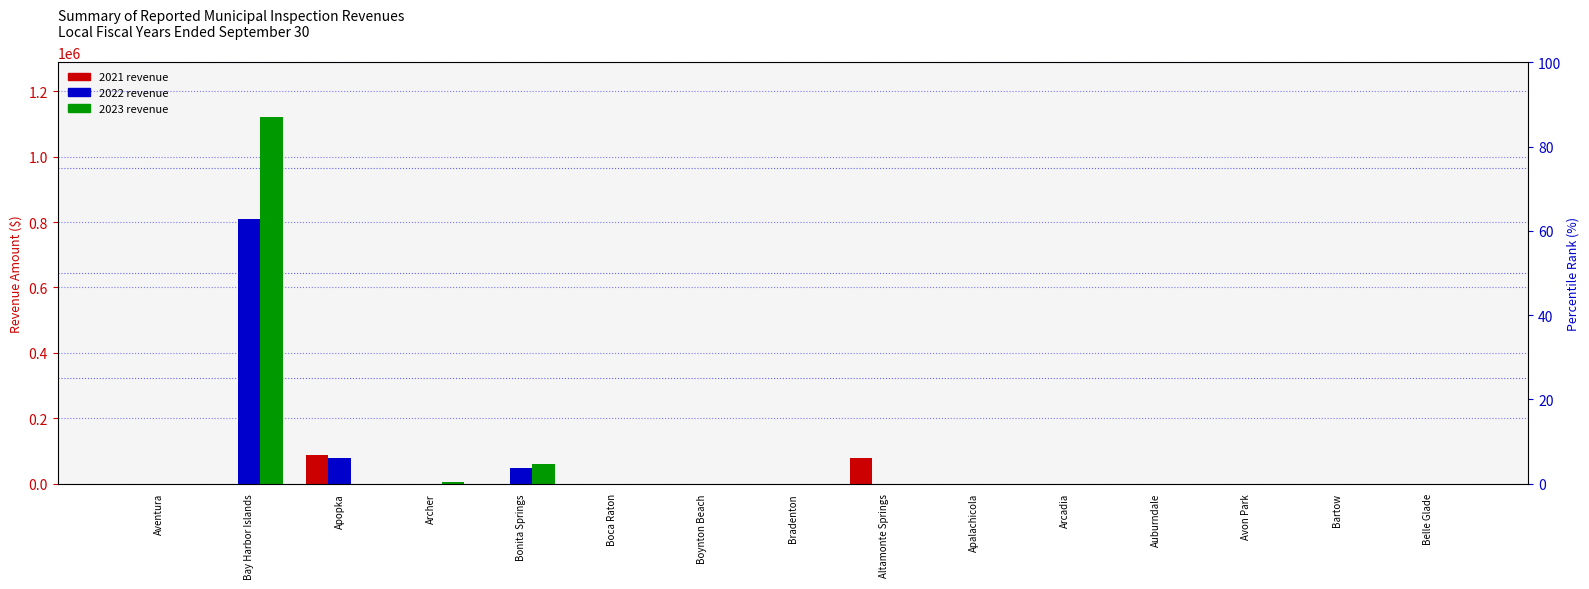

What are all the series names shown in the legend?

2021, 2022, 2023